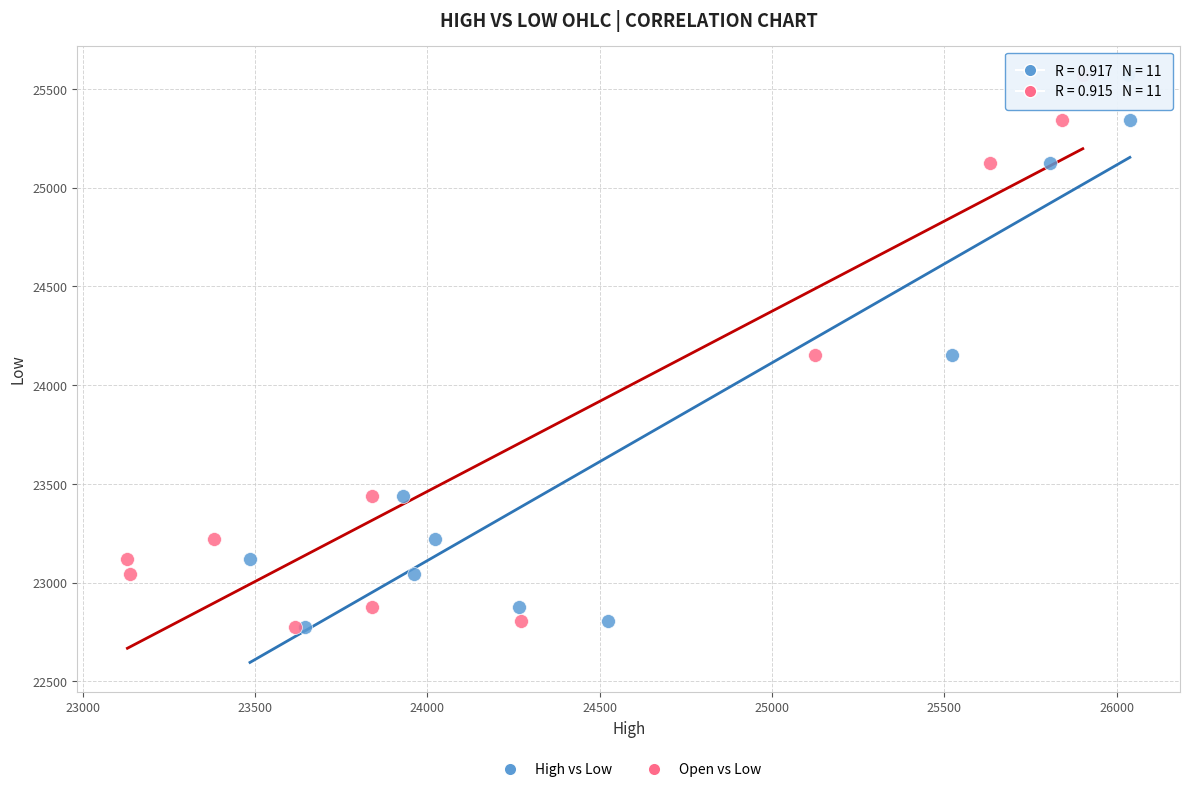

What are all the series names shown in the legend?

High vs Low, Open vs Low